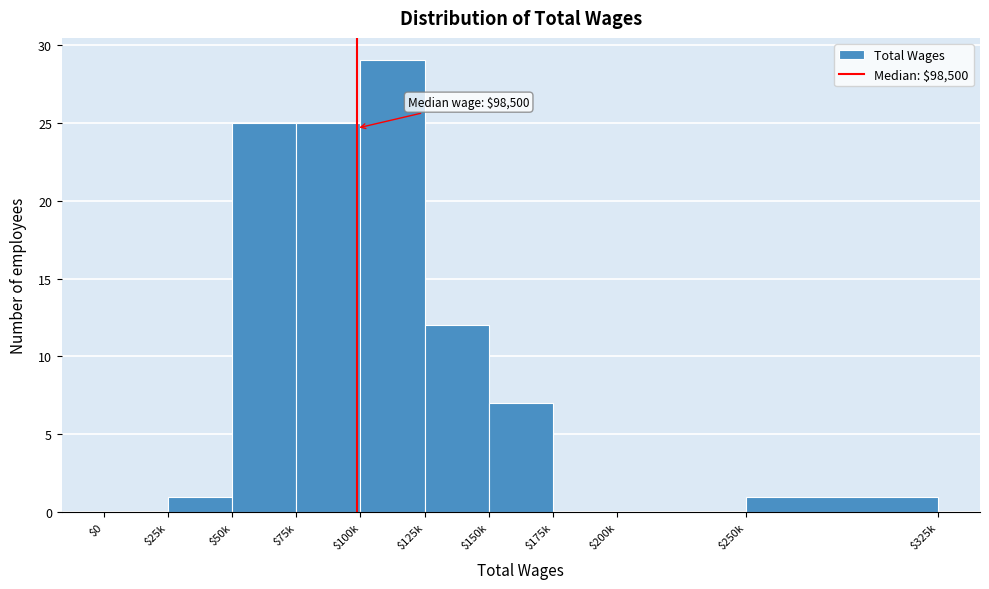

What is the sum of all values?

100